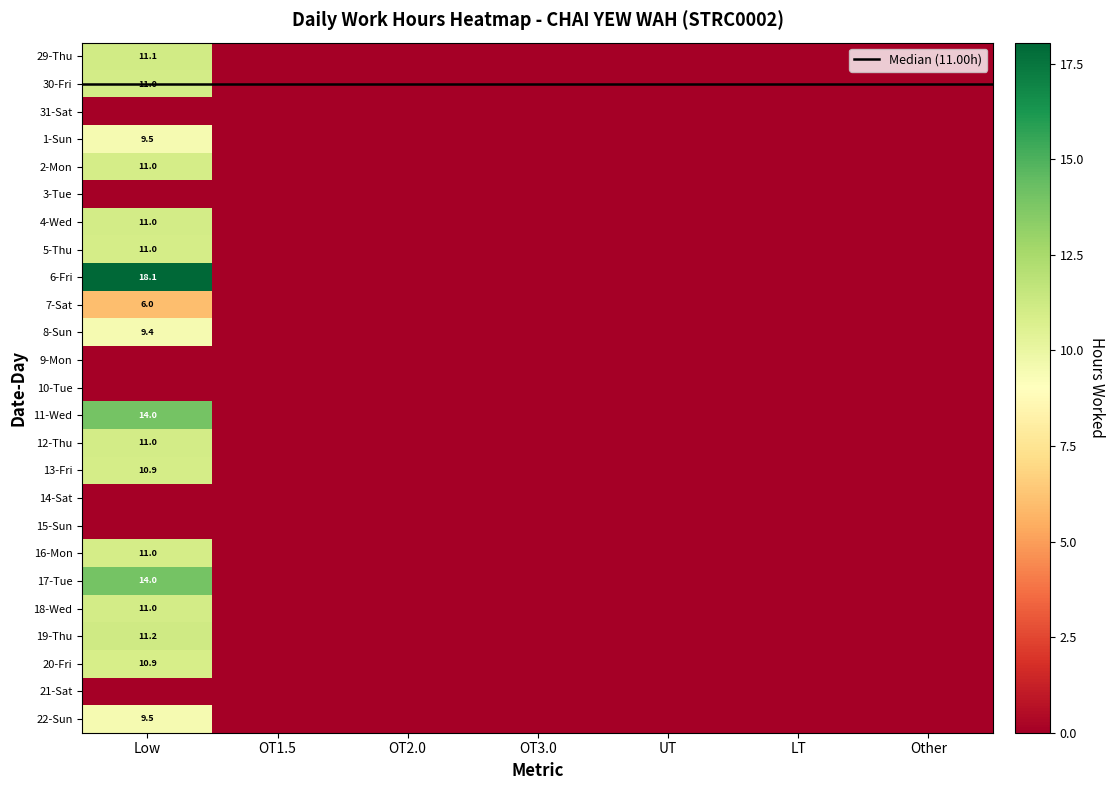

Which series has the largest total across all categories?

4-Wed